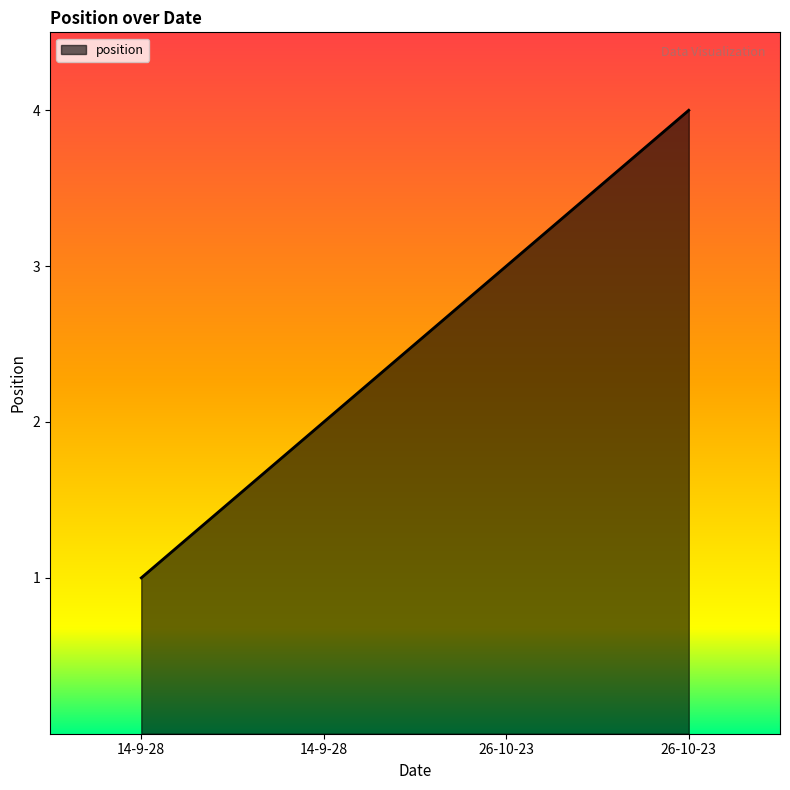

At which label does the data first exceed 3?

26-10-23